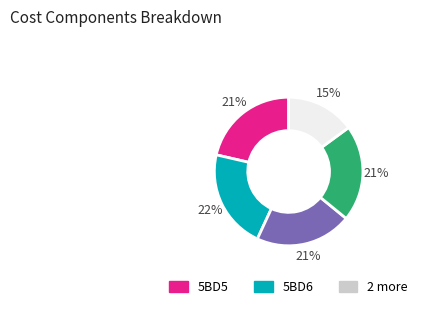

Does any single category account for the majority?

No